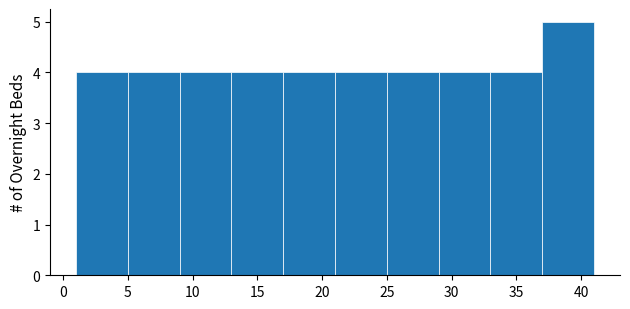

How tall is the bar that spans 37 to 41 on the x-axis? The values are not printed on the chart, so give them approximately, as read against the axis.

5